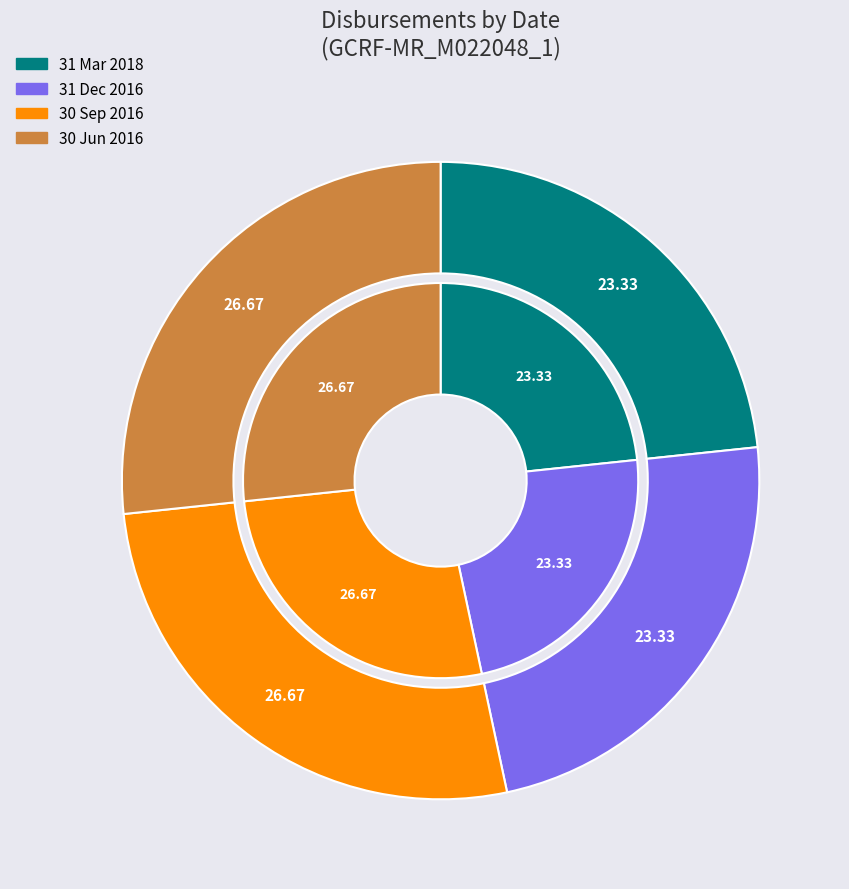

What percentage is the 31 Mar 2018 slice, to the nearest percent?

23%